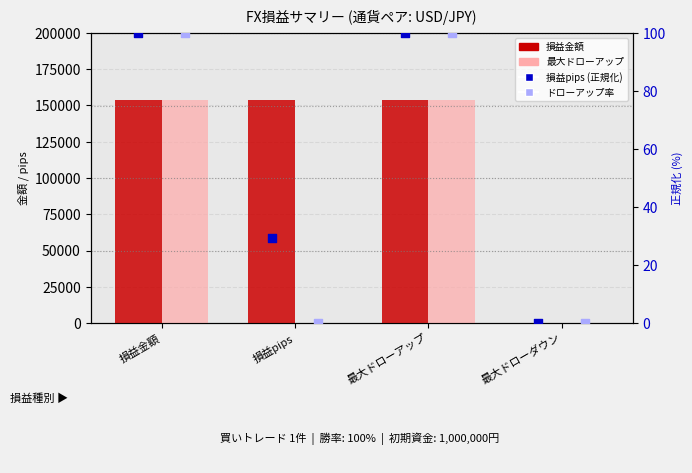

Which series contains the lowest Y value?

損益金額